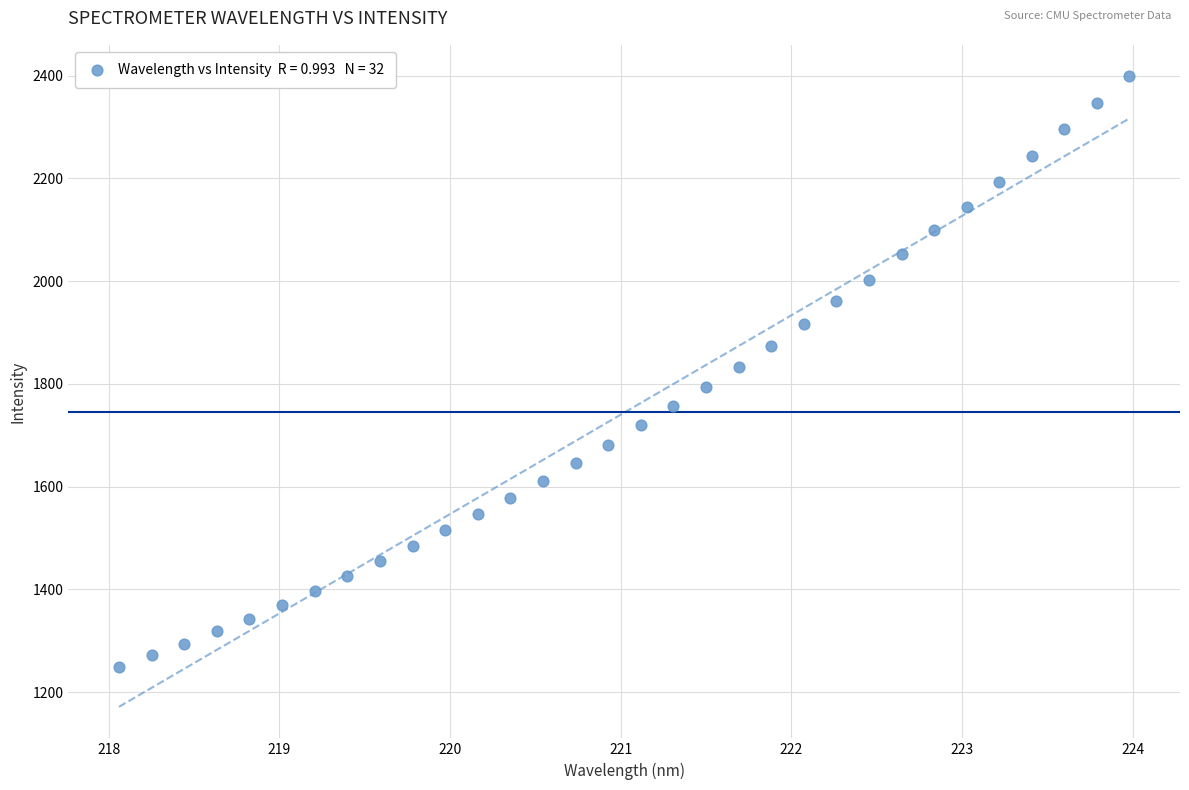

Count the number of points in this scatter plot.

32